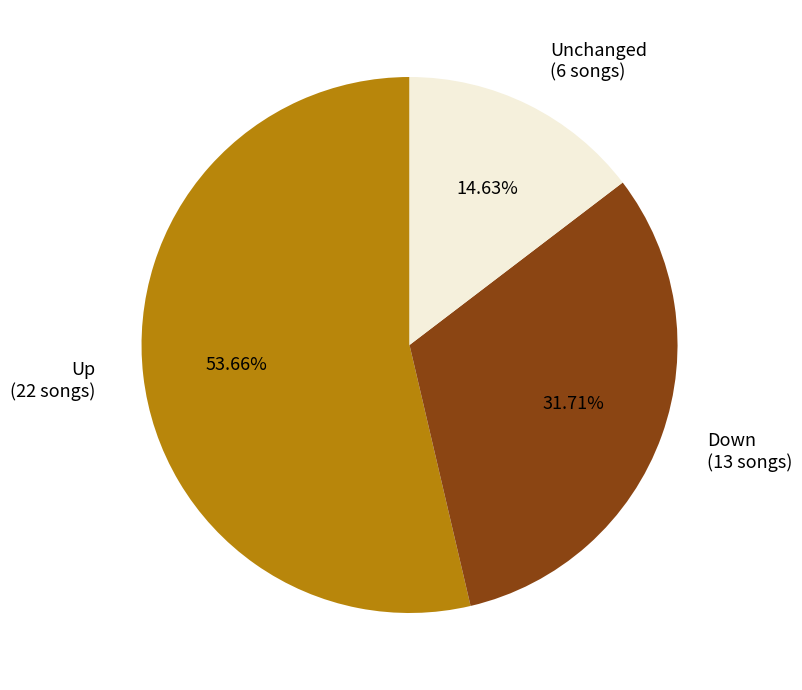

Is there any slice that represents more than half of the pie?

Yes